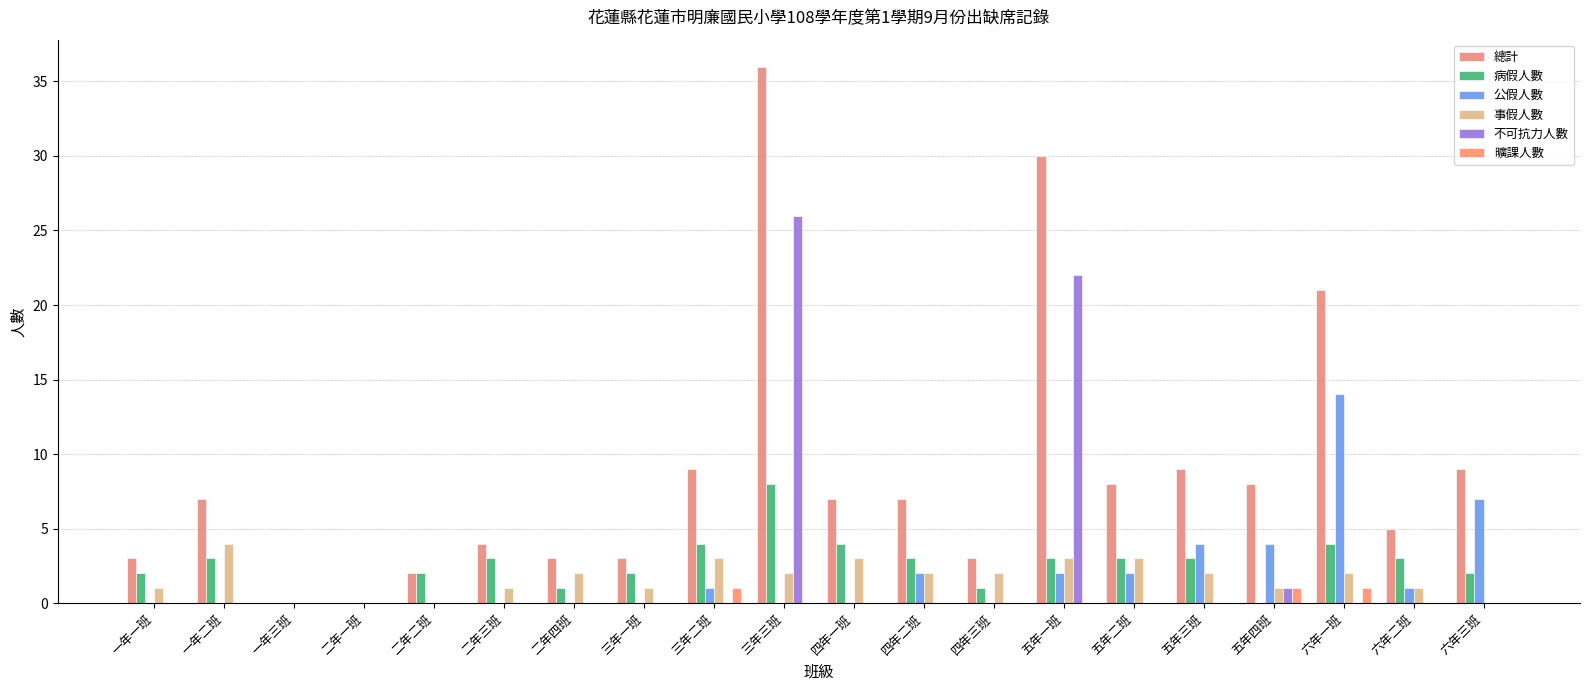

At how many categories does at least one series exceed 5?

11